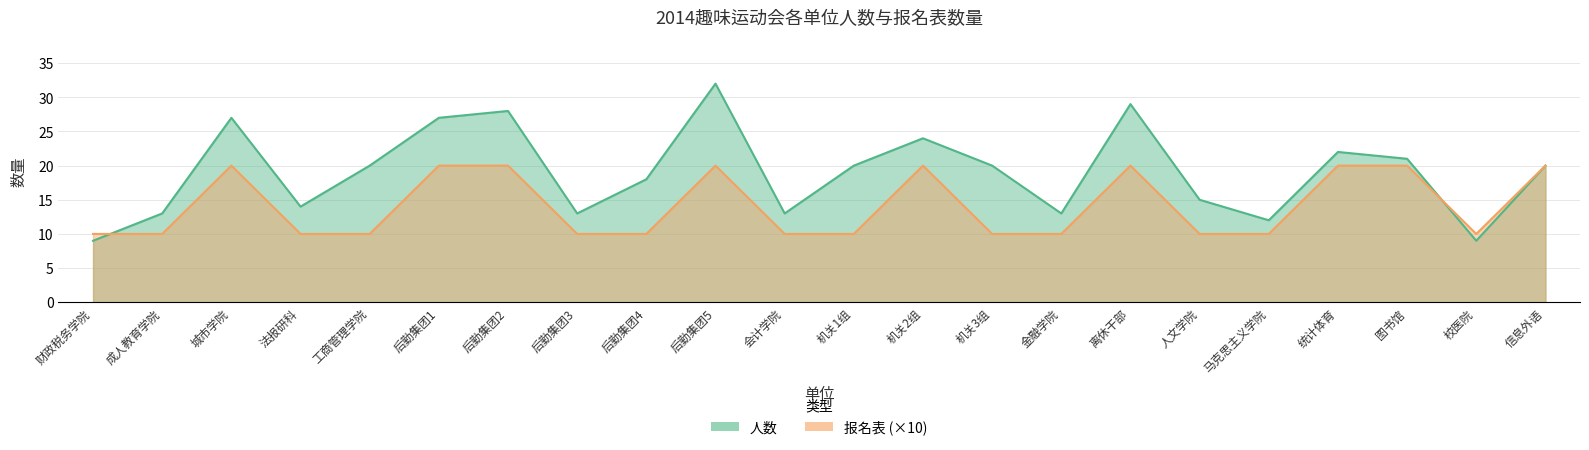

The value of 报名表 at 财政税务学院 is 10. True or false?

True